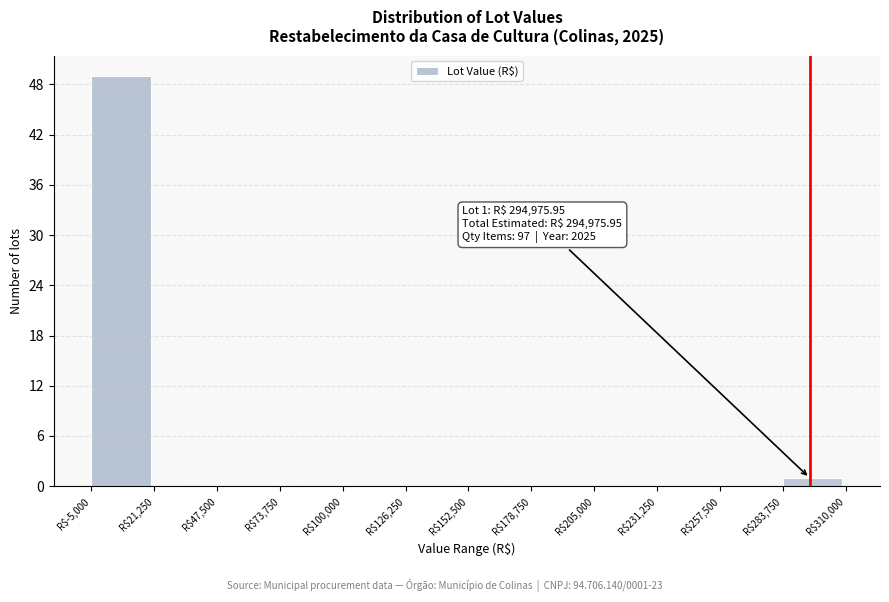

Over which range of the x-axis is the bar tallest?

-5000 to 20000